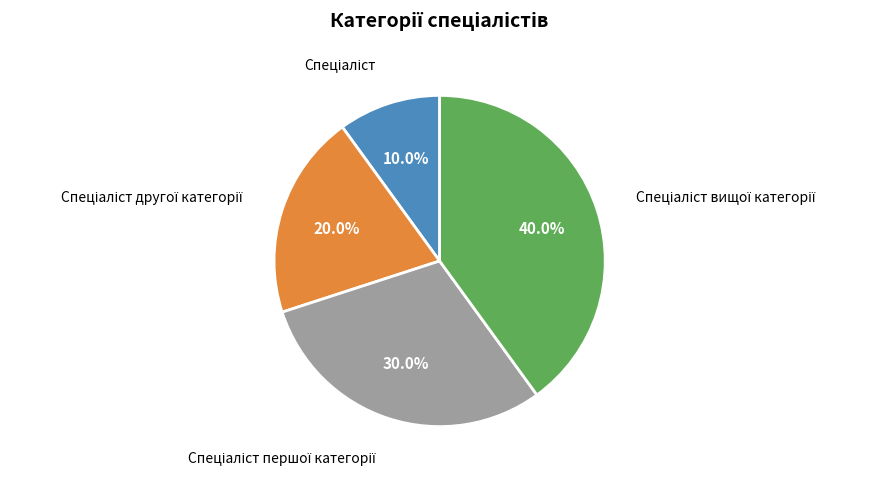

Does any single category account for the majority?

No